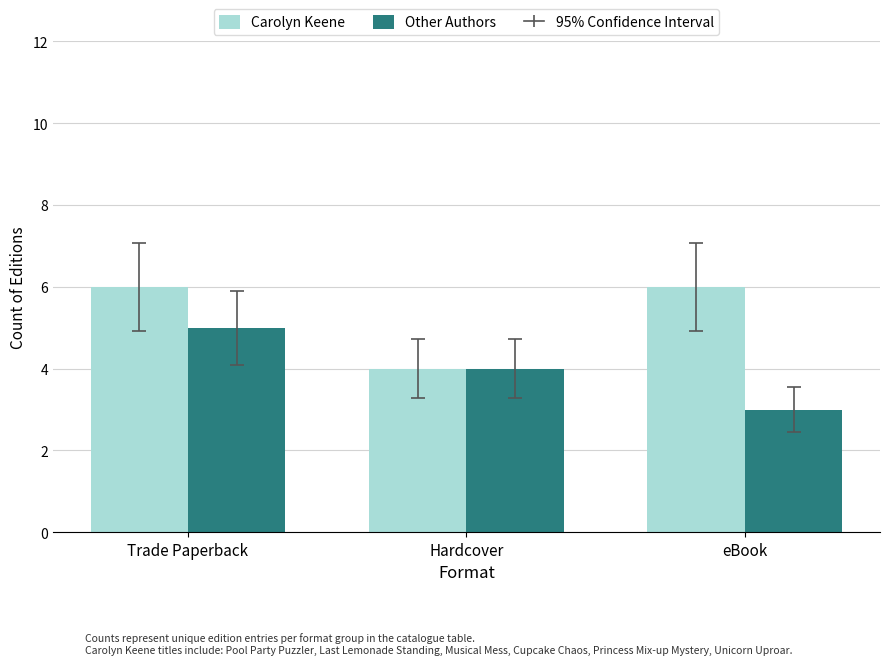

How many bars are there in total?

6